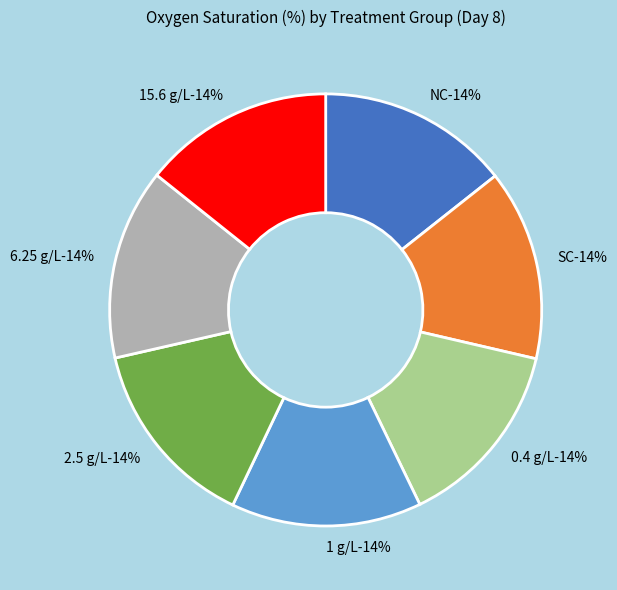

Combined, do SC and 15.6 g/L account for over 50%?

No